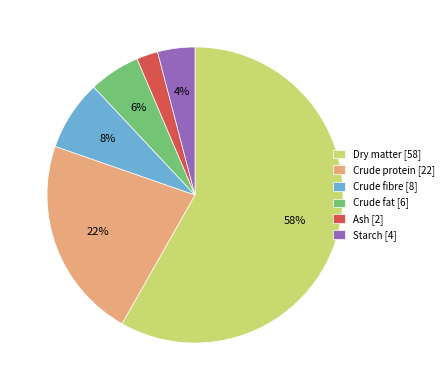

Rank the categories by value from highest to lowest.

Dry matter, Crude protein, Crude fibre, Crude fat, Starch, Ash